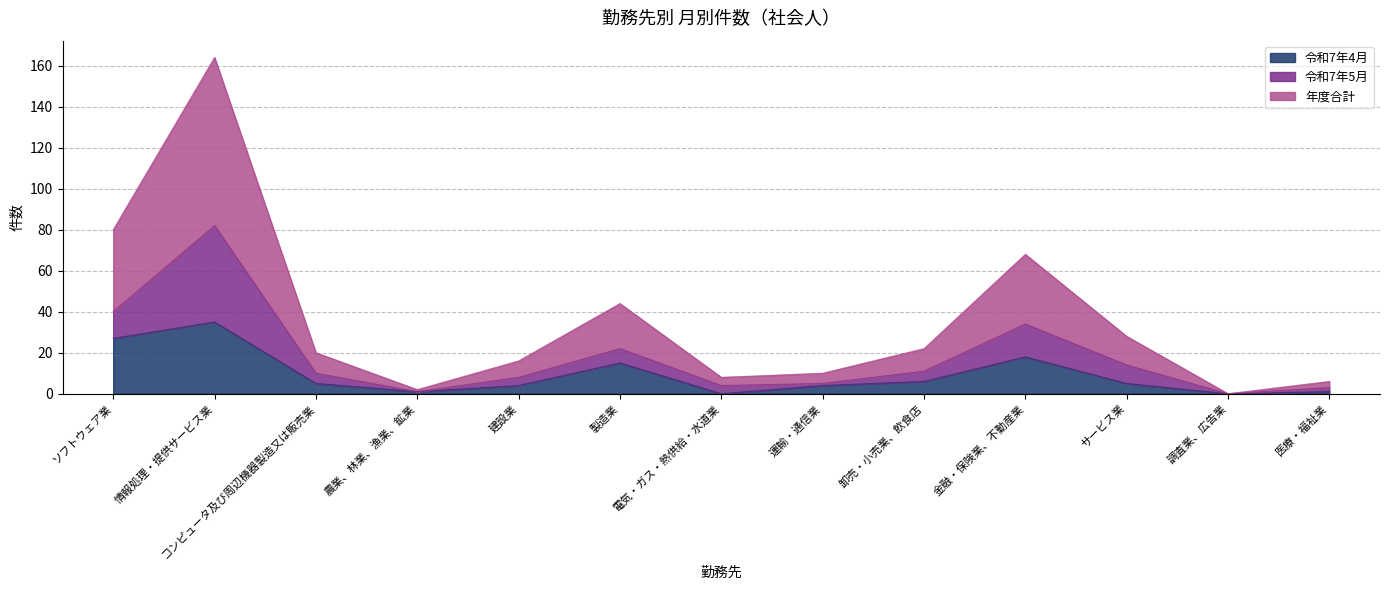

Is it true that 令和7年4月 equals 5 at コンピュータ及び周辺機器製造又は販売業?

True